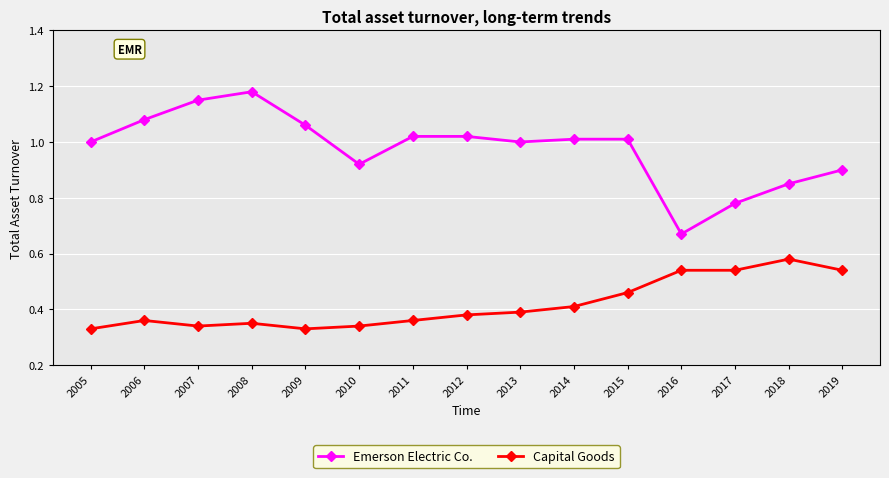

Is the value of Capital Goods at 2011 greater than the value of Emerson Electric Co. at 2006?

No